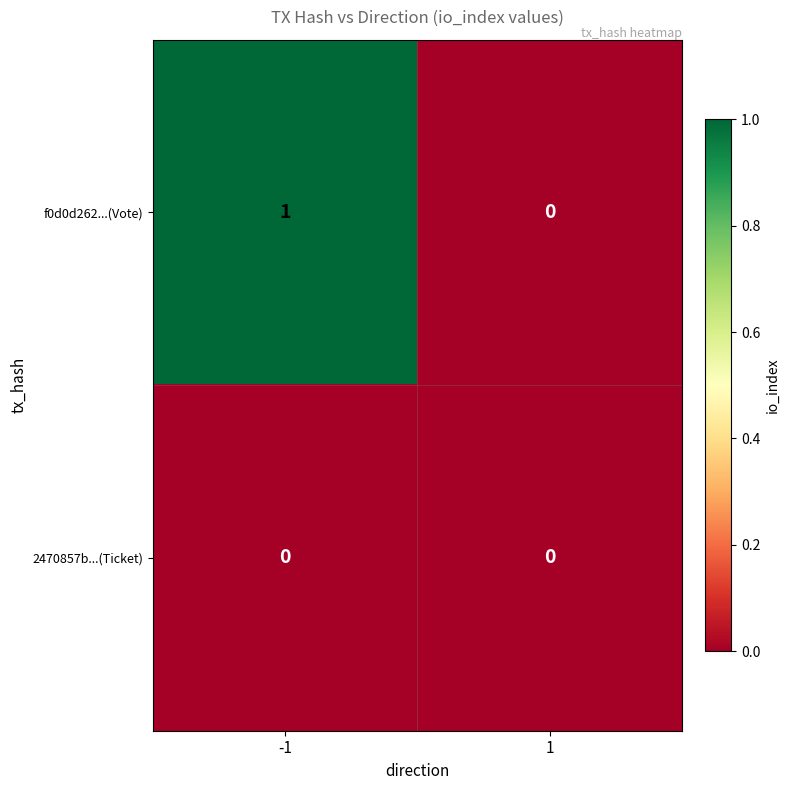

The value of f0d0d262...(Vote) at 1 is 1. True or false?

False